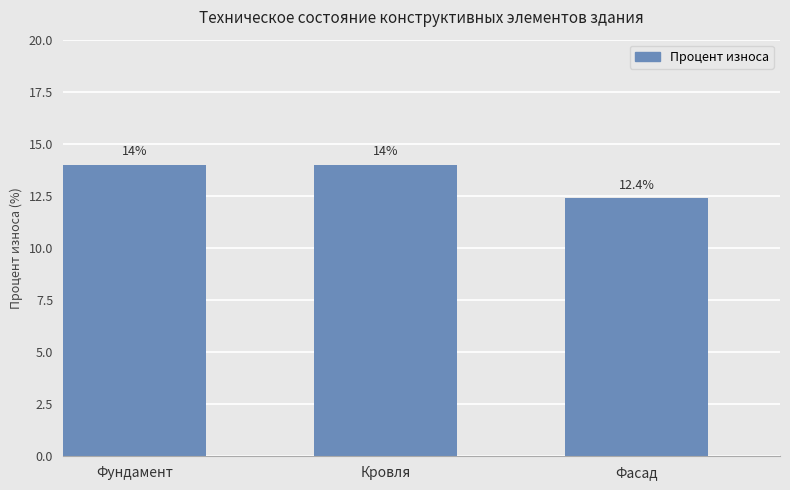

True or false: the data shows 6.8 at Фундамент.

False